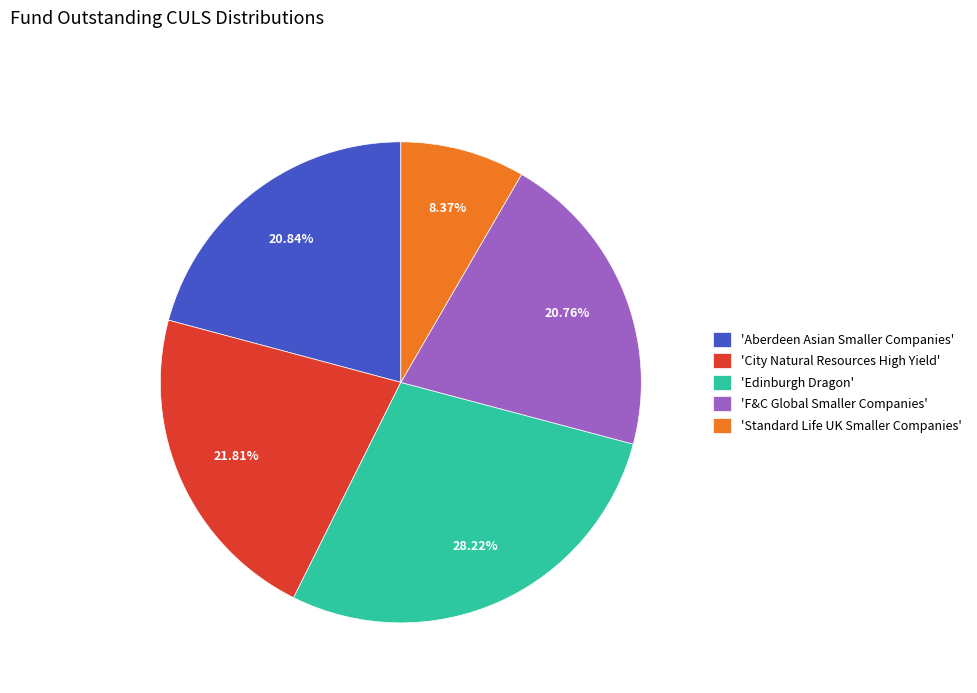

Between 'Standard Life UK Smaller Companies' and 'Aberdeen Asian Smaller Companies', which is larger?

'Aberdeen Asian Smaller Companies'